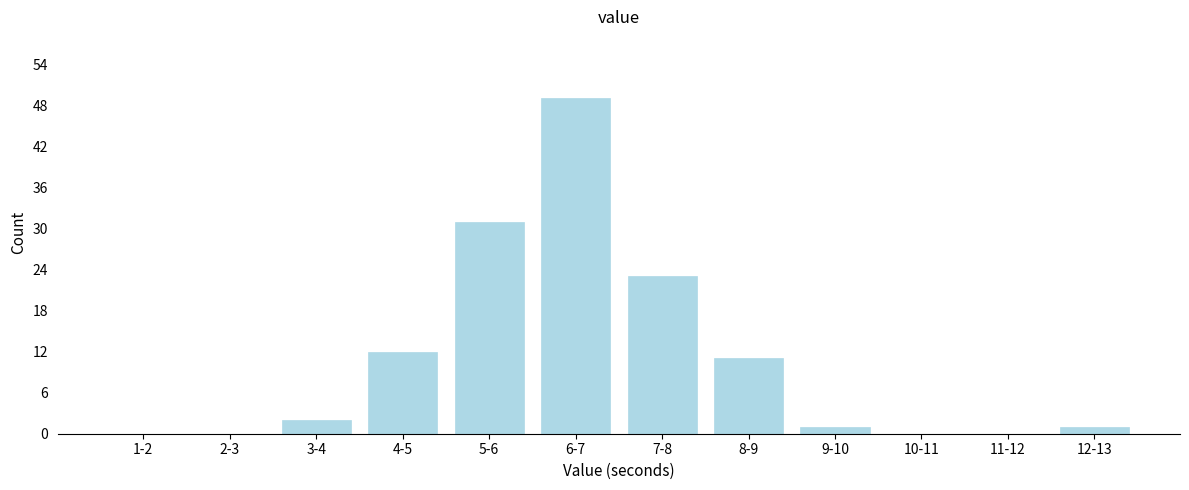

Reading right to left, transcribe all the data shown in this chart.

12-13=1	11-12=0	10-11=0	9-10=1	8-9=11	7-8=23	6-7=49	5-6=31	4-5=12	3-4=2	2-3=0	1-2=0